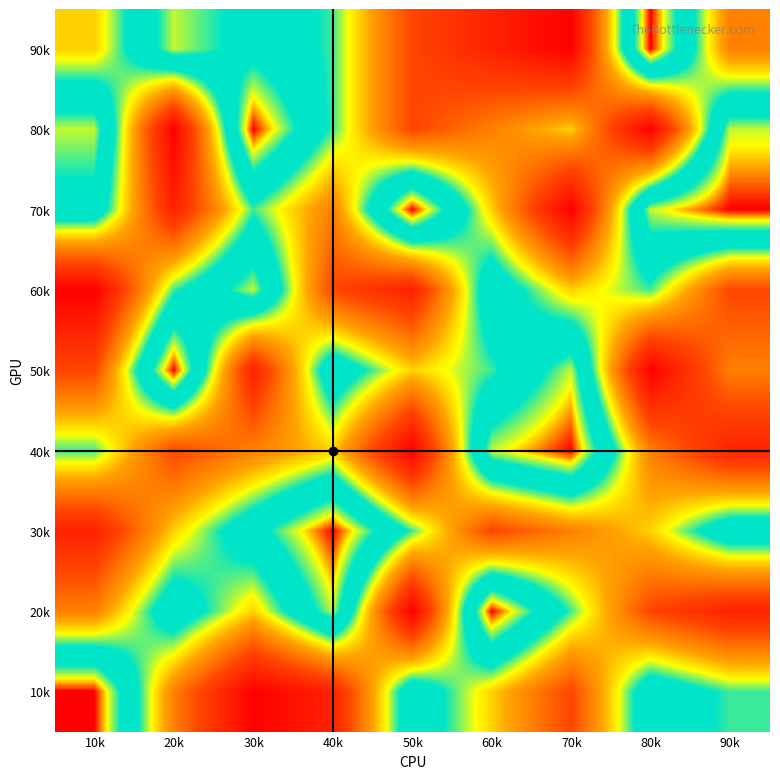

Reading left to right, transcribe all the data shown in this chart.

90k: 10k=5	20k=8	30k=7	40k=6	50k=3	60k=2	70k=1	80k=9	90k=4
80k: 10k=8	20k=1	30k=9	40k=6	50k=3	60k=4	70k=5	80k=1	90k=8
70k: 10k=7	20k=2	30k=6	40k=4	50k=9	60k=5	70k=1	80k=8	90k=9
60k: 10k=1	20k=6	30k=8	40k=3	50k=2	60k=7	70k=5	80k=6	90k=3
50k: 10k=3	20k=9	30k=2	40k=7	50k=5	60k=6	70k=8	80k=1	90k=4
40k: 10k=6	20k=3	30k=4	40k=5	50k=1	60k=8	70k=9	80k=4	90k=2
30k: 10k=2	20k=5	30k=7	40k=9	50k=6	60k=3	70k=4	80k=5	90k=7
20k: 10k=4	20k=7	30k=5	40k=8	50k=1	60k=9	70k=6	80k=3	90k=2
10k: 10k=9	20k=4	30k=1	40k=2	50k=7	60k=5	70k=3	80k=7	90k=6